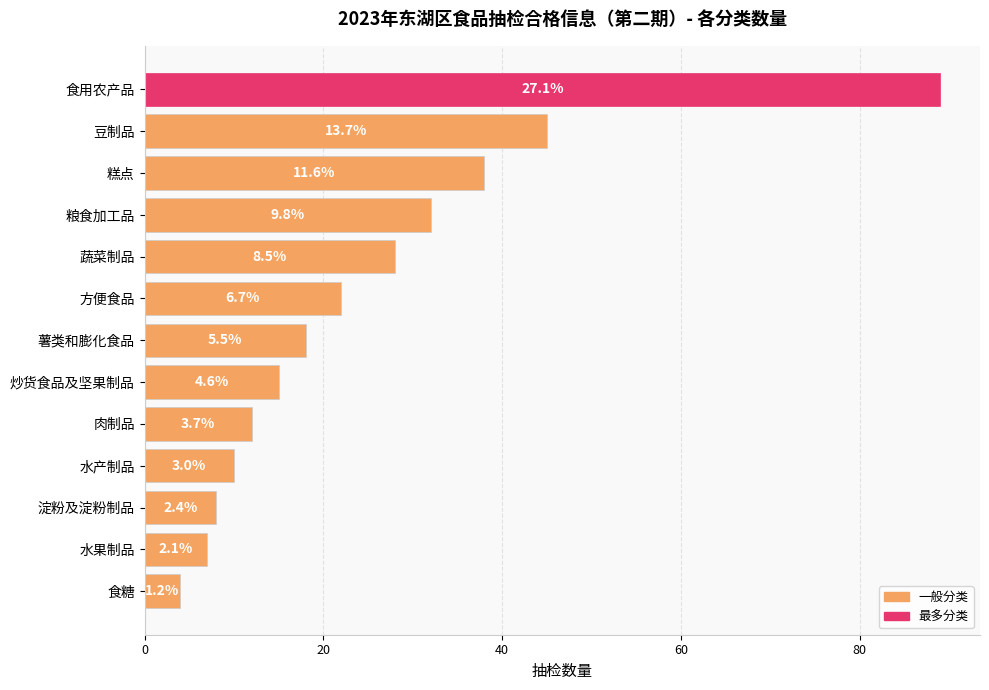

Are the bars horizontal?

Yes